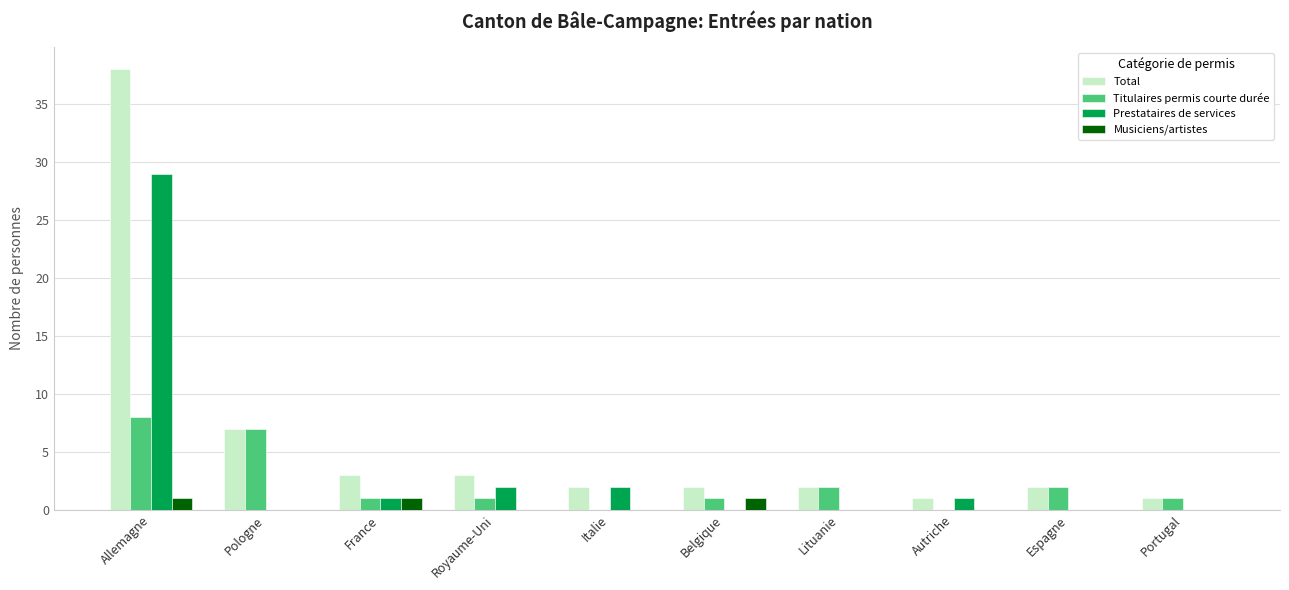

What is the sum of the Total values at Allemagne and France?

41